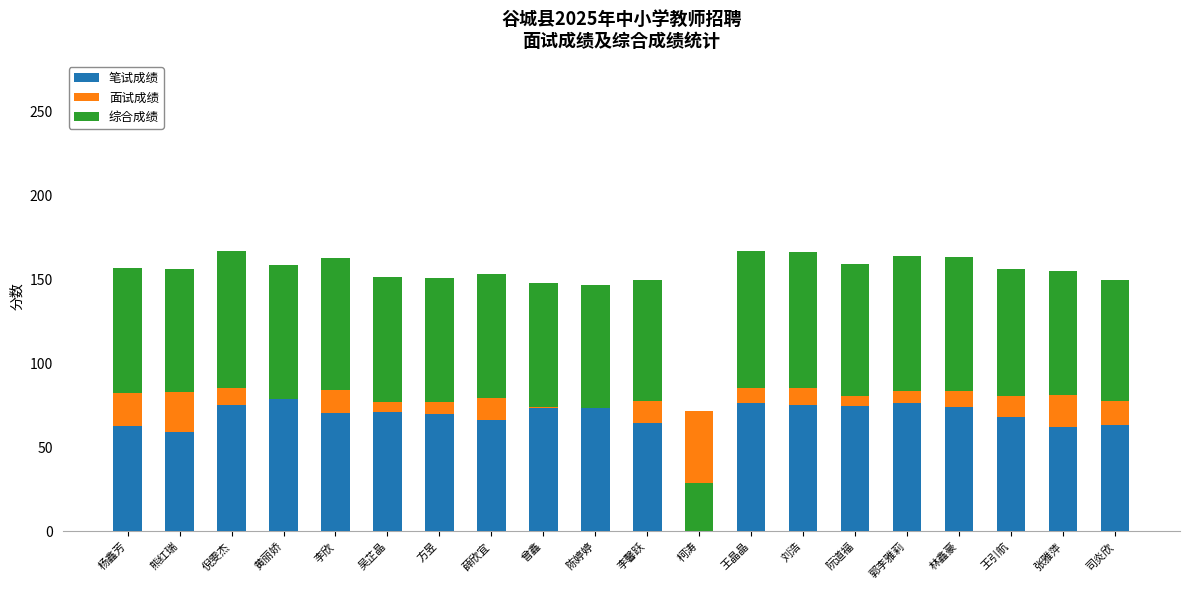

What is the difference between the highest and lowest values at 郭李雅莉?

73.5